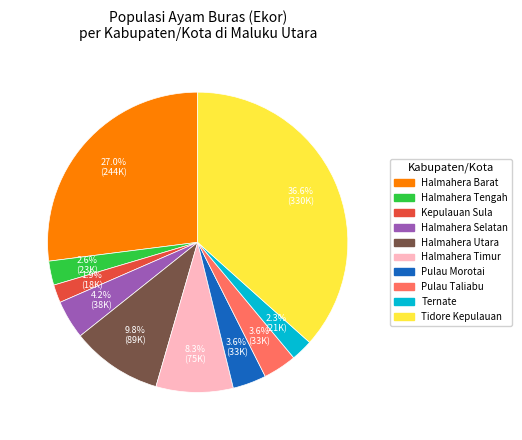

The Halmahera Barat slice represents 41% of the pie. True or false?

False